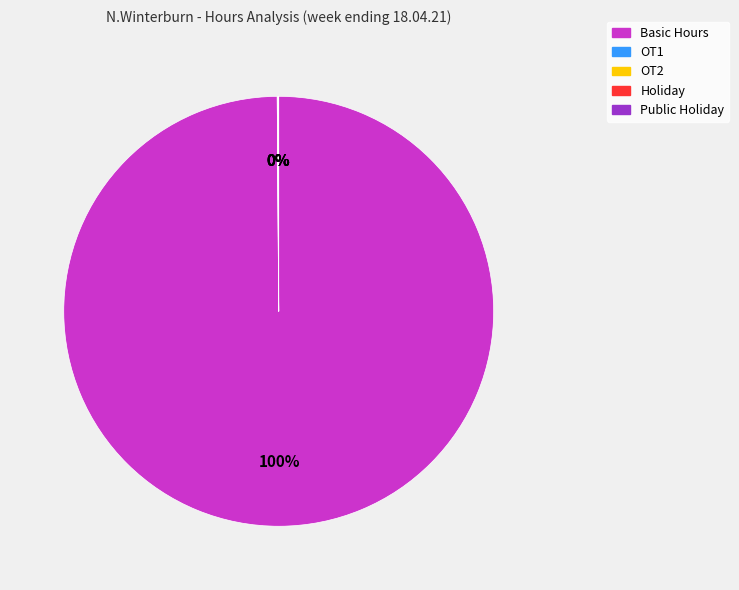

Is Basic Hours the majority of the pie?

Yes